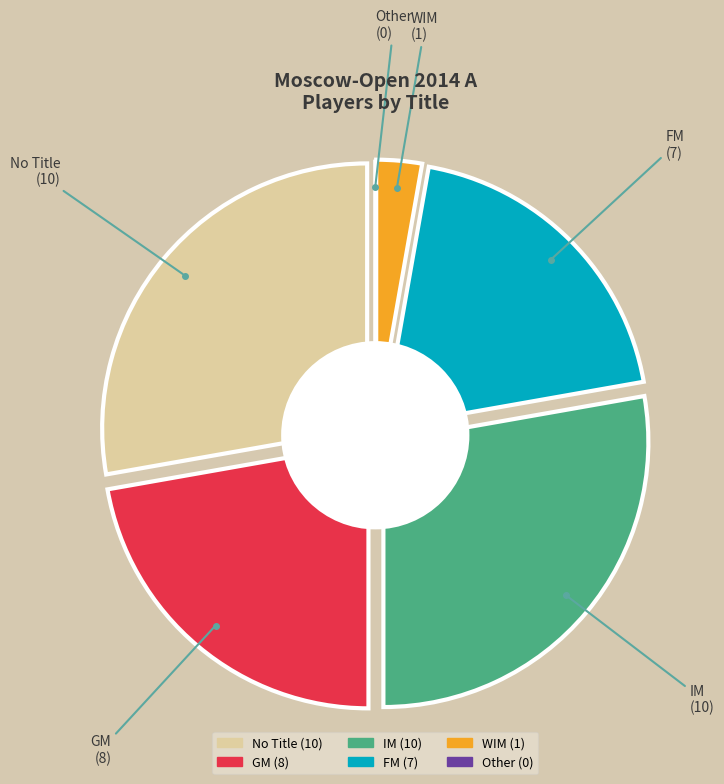

Does any single category account for the majority?

No